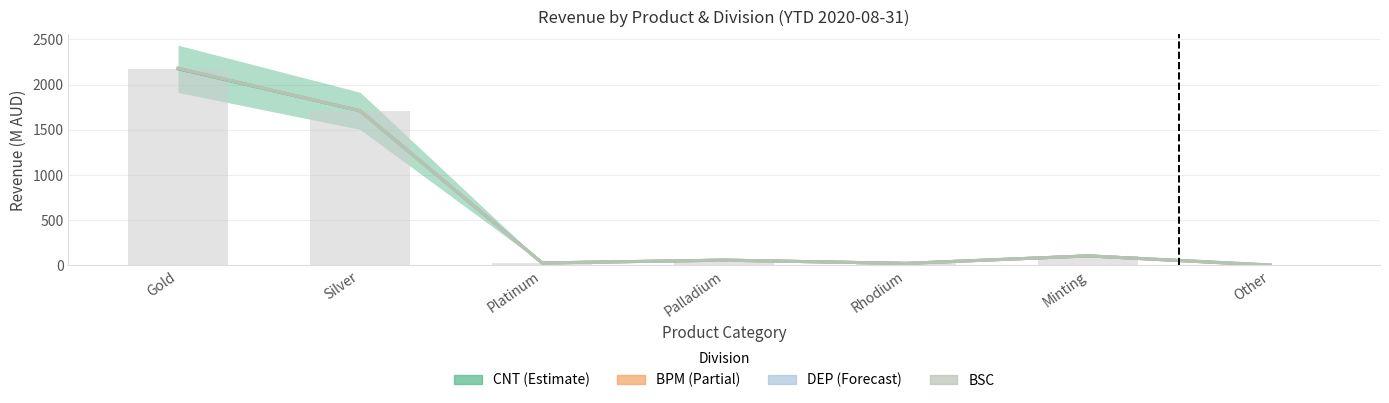

What is the total value across all series at Minting?

424.1